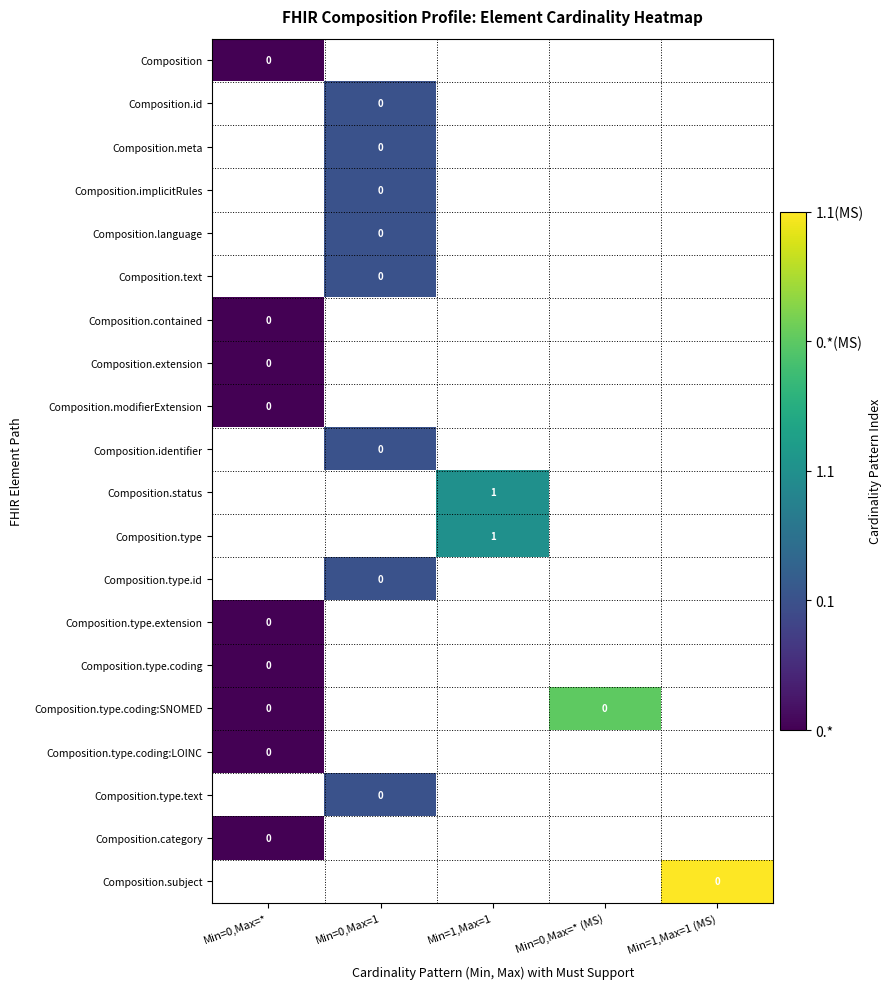

At which category is the sum across all series the highest?

Min=0,Max=1